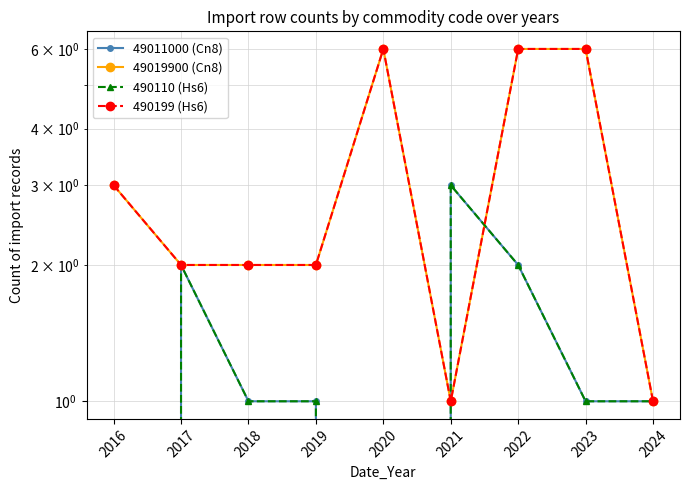

Rank the series by their maximum value, from lowest to highest.

49011000 (Cn8), 490110 (Hs6), 49019900 (Cn8), 490199 (Hs6)